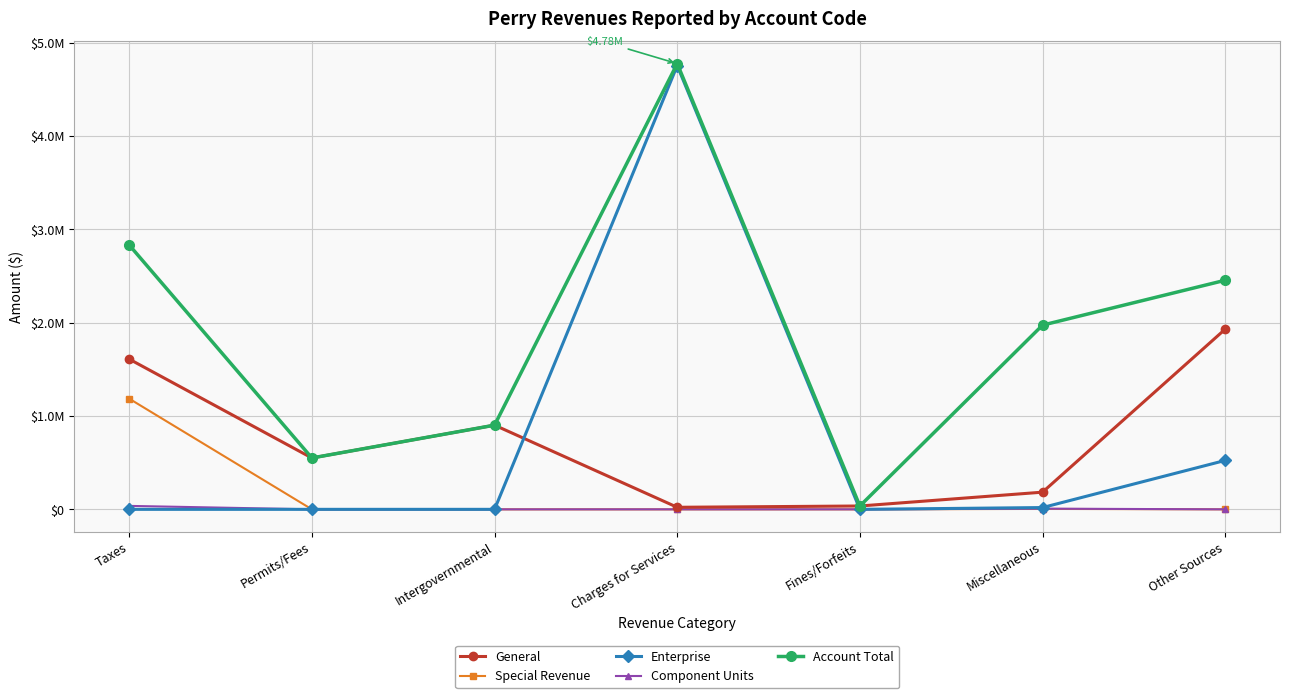

At which label is Enterprise closest to 2377456?

Other Sources